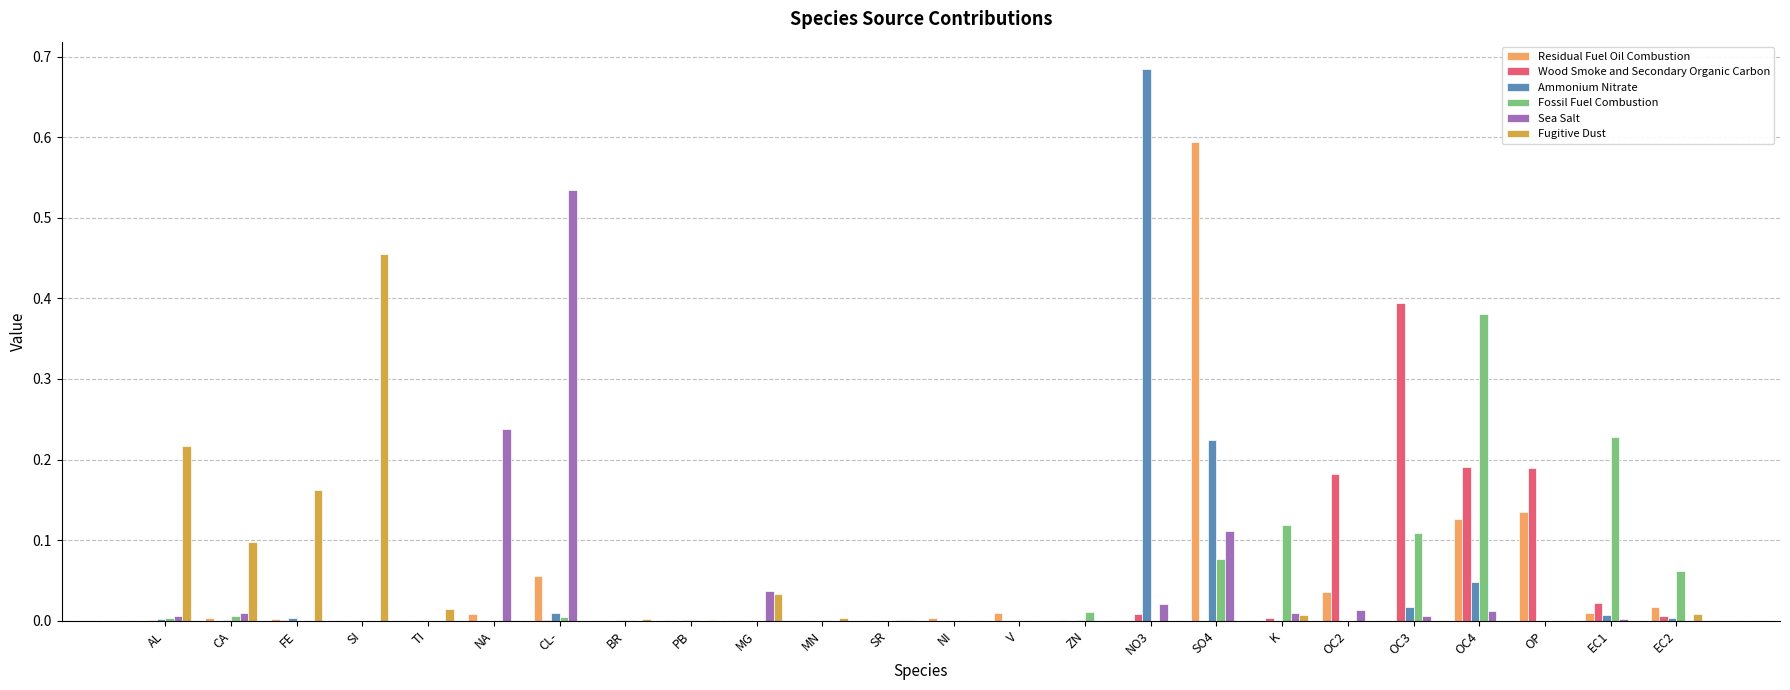

The value of Wood Smoke and Secondary Organic Carbon at V is 0.0. True or false?

True